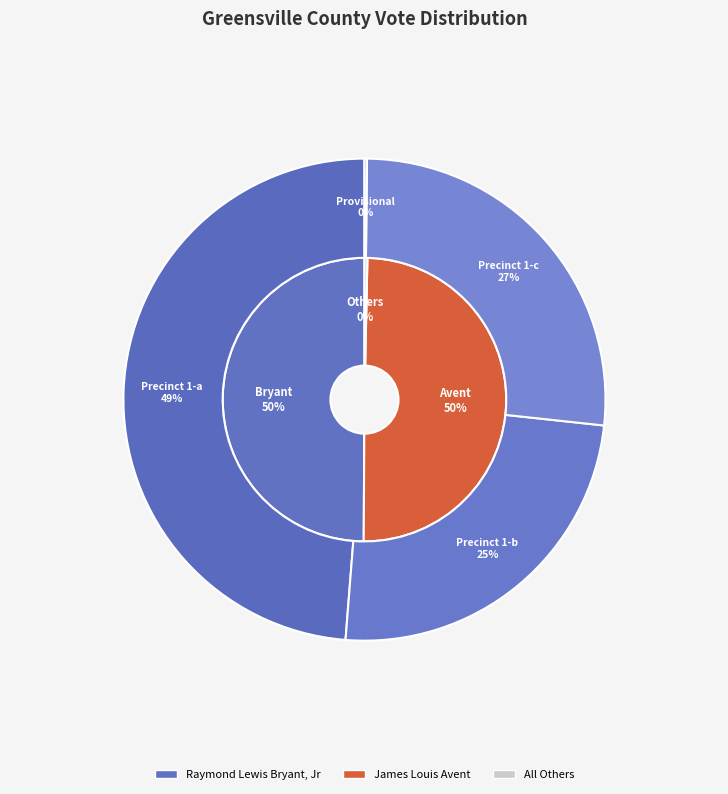

Which slice is the smallest?

Provisional